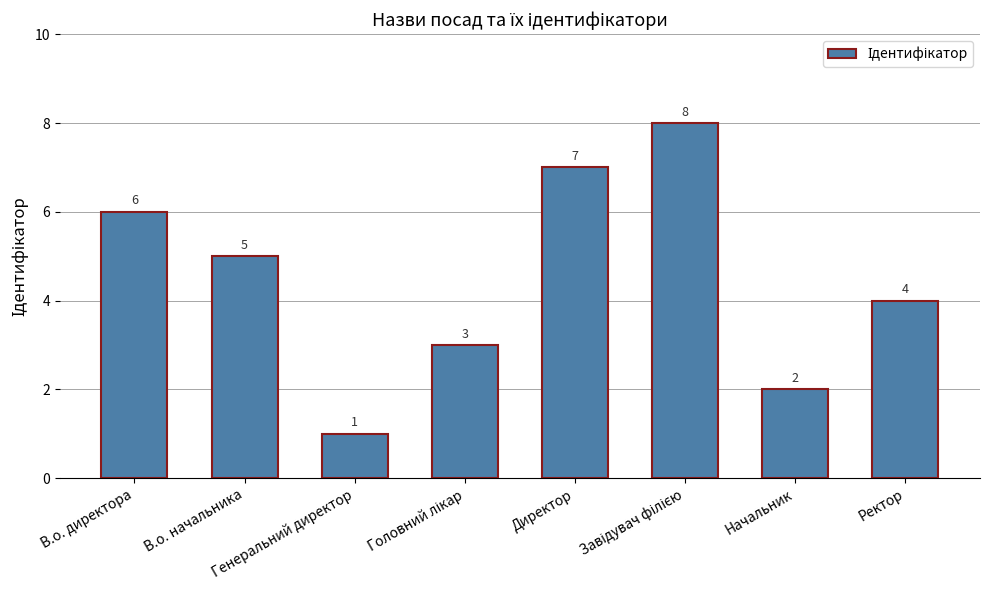

What is the smallest value displayed?

1